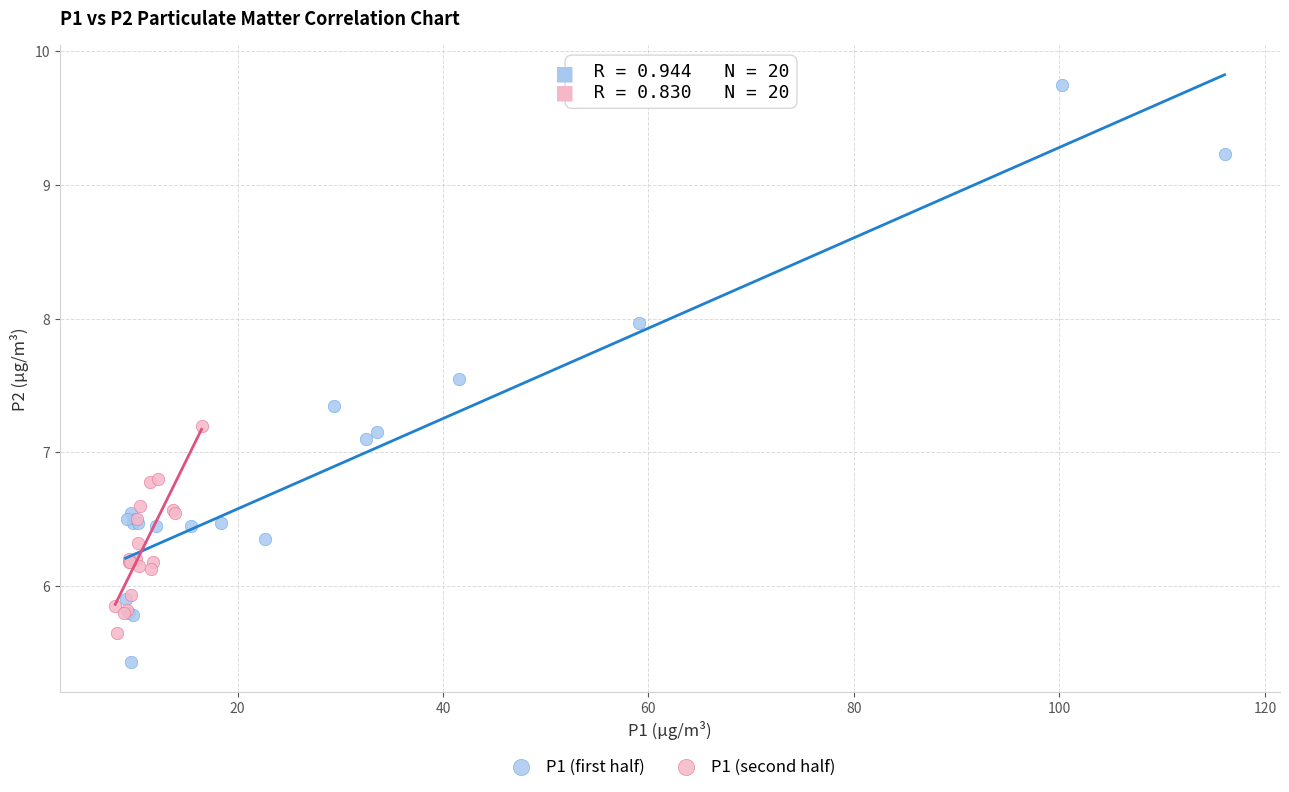

Which series contains the highest Y value?

P1 (first half)